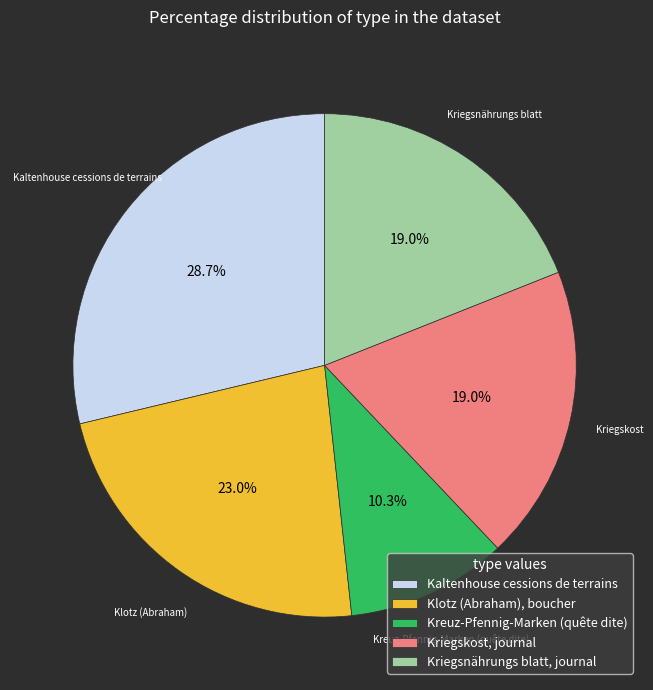

To the nearest percent, what is the difference between the Kriegskost, journal and Kaltenhouse cessions de terrains slice percentages?

10%